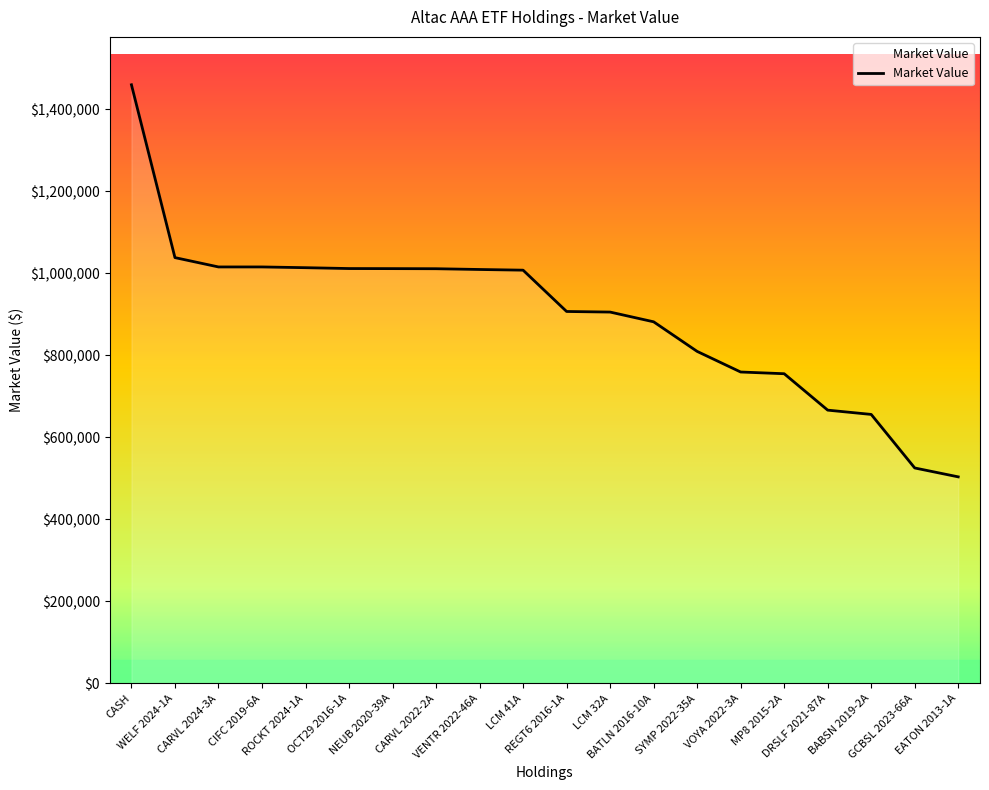

What is the smallest value displayed?

503741.0